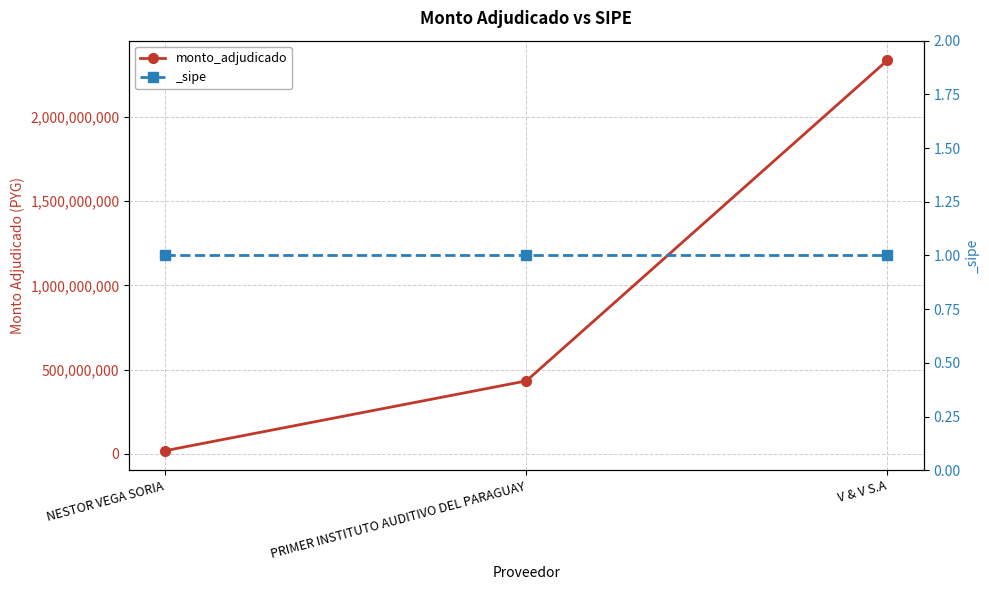

What is the ratio of the value at PRIMER INSTITUTO AUDITIVO DEL PARAGUAY to the value at V & V S.A?

0.2